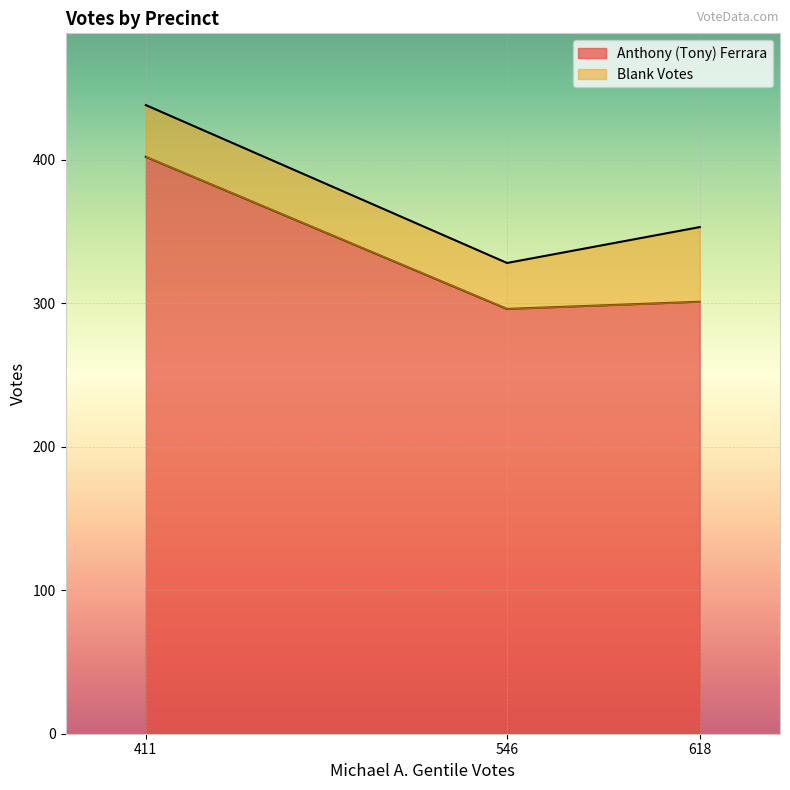

The Blank Votes series shows 32 at 1. True or false?

True